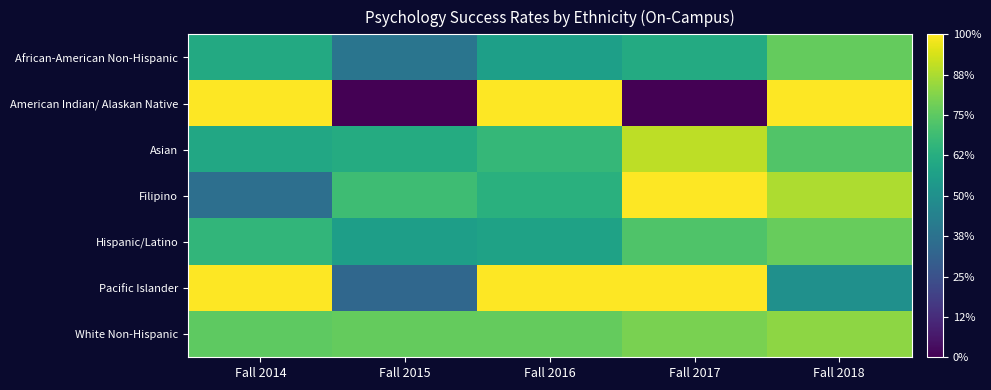

How many categories are shown in the chart?

5